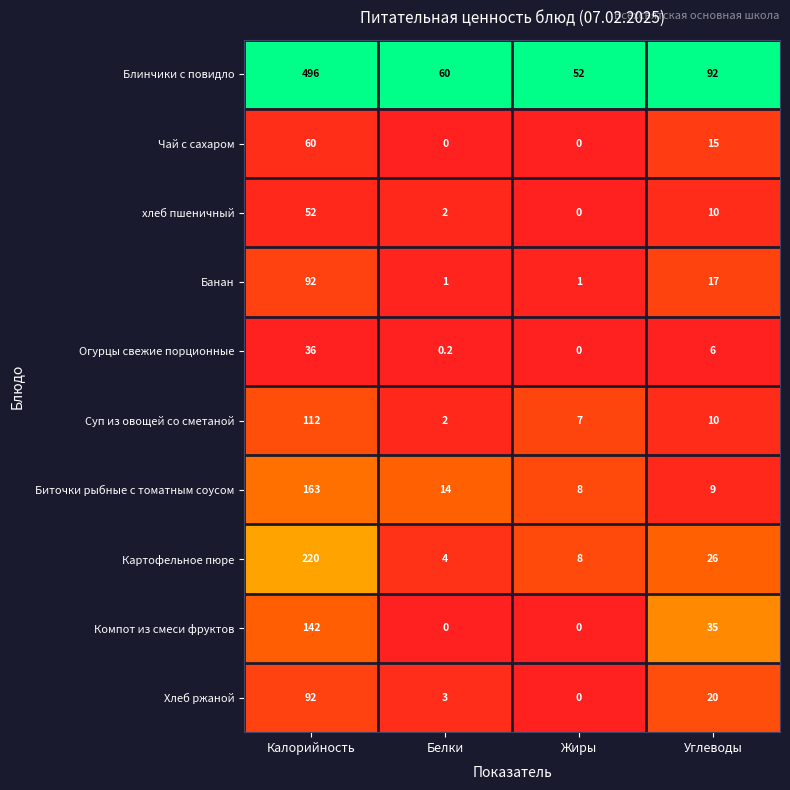

How many data points does each series have?

4